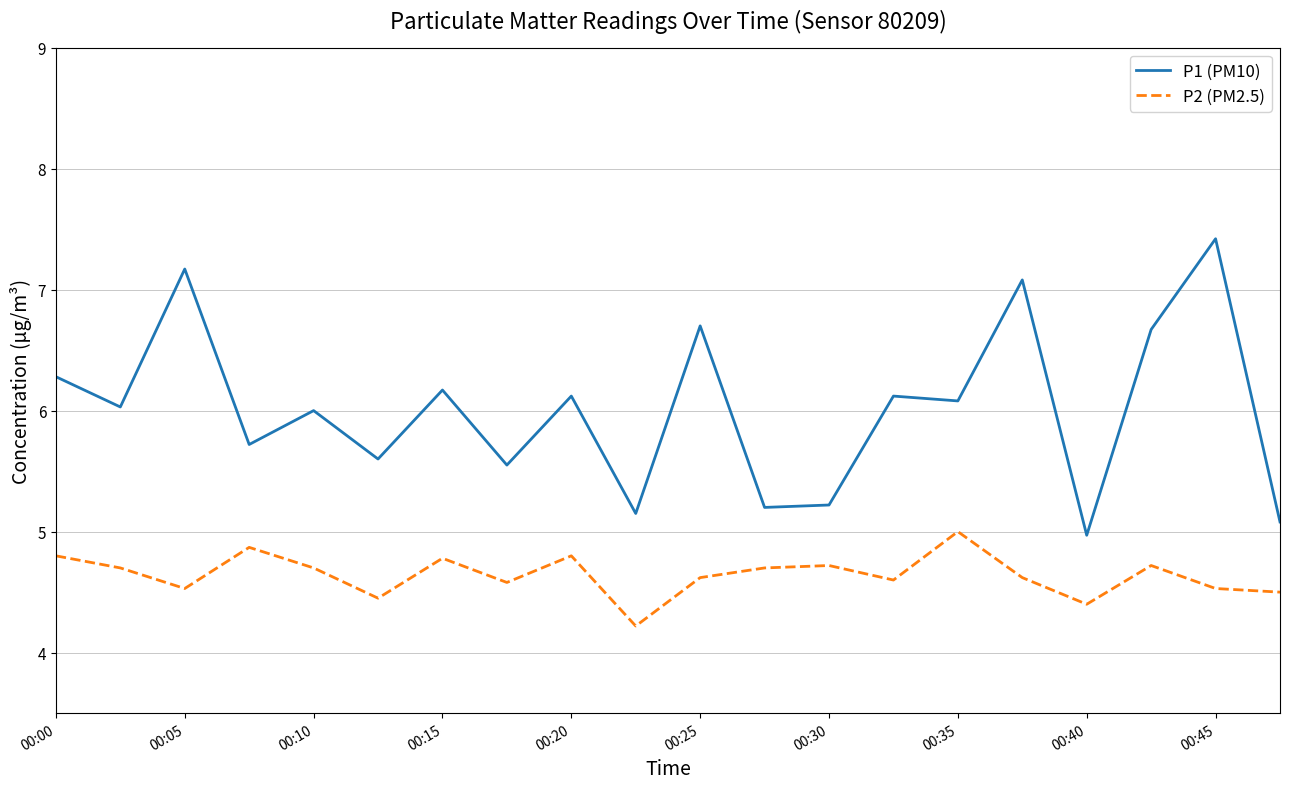

How many lines are shown in the chart?

2